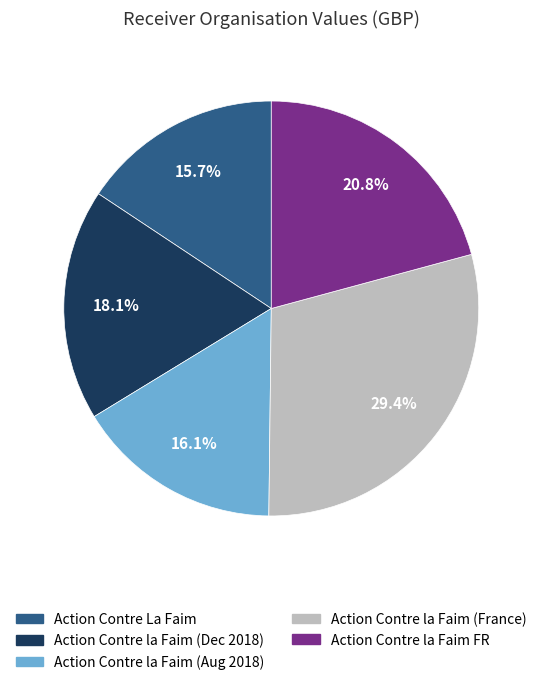

The Action Contre la Faim (France) slice represents 29% of the pie. True or false?

True